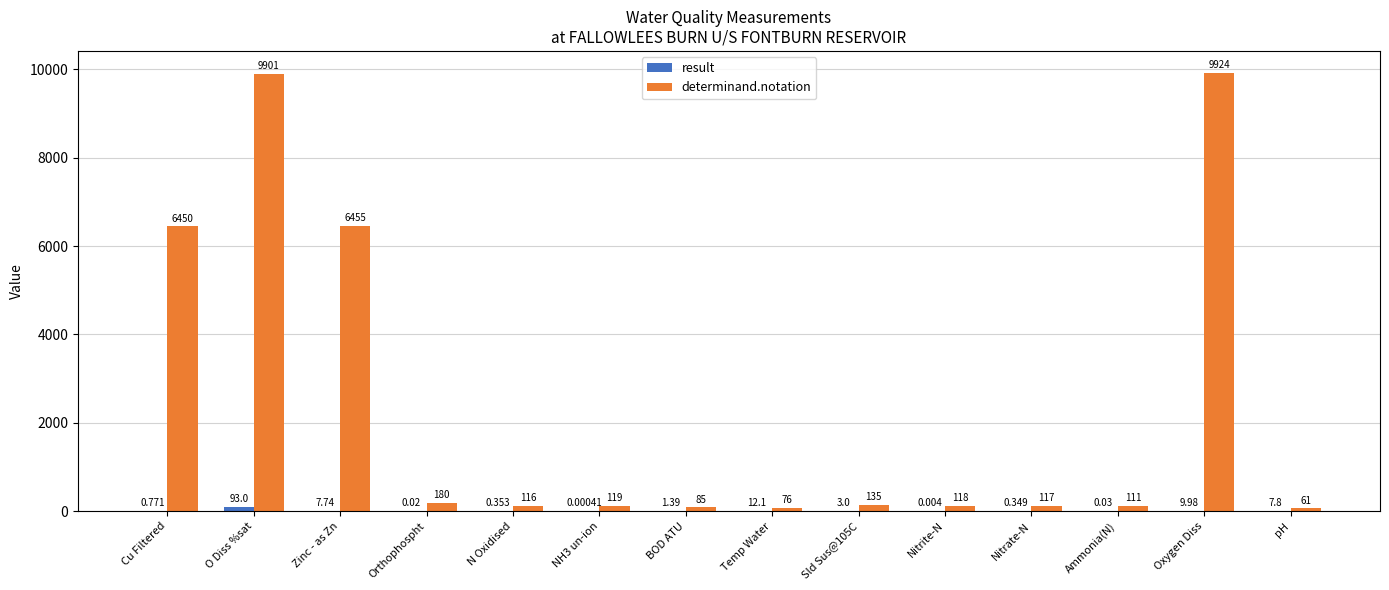

At which category does the chart reach its peak across all series?

Oxygen Diss